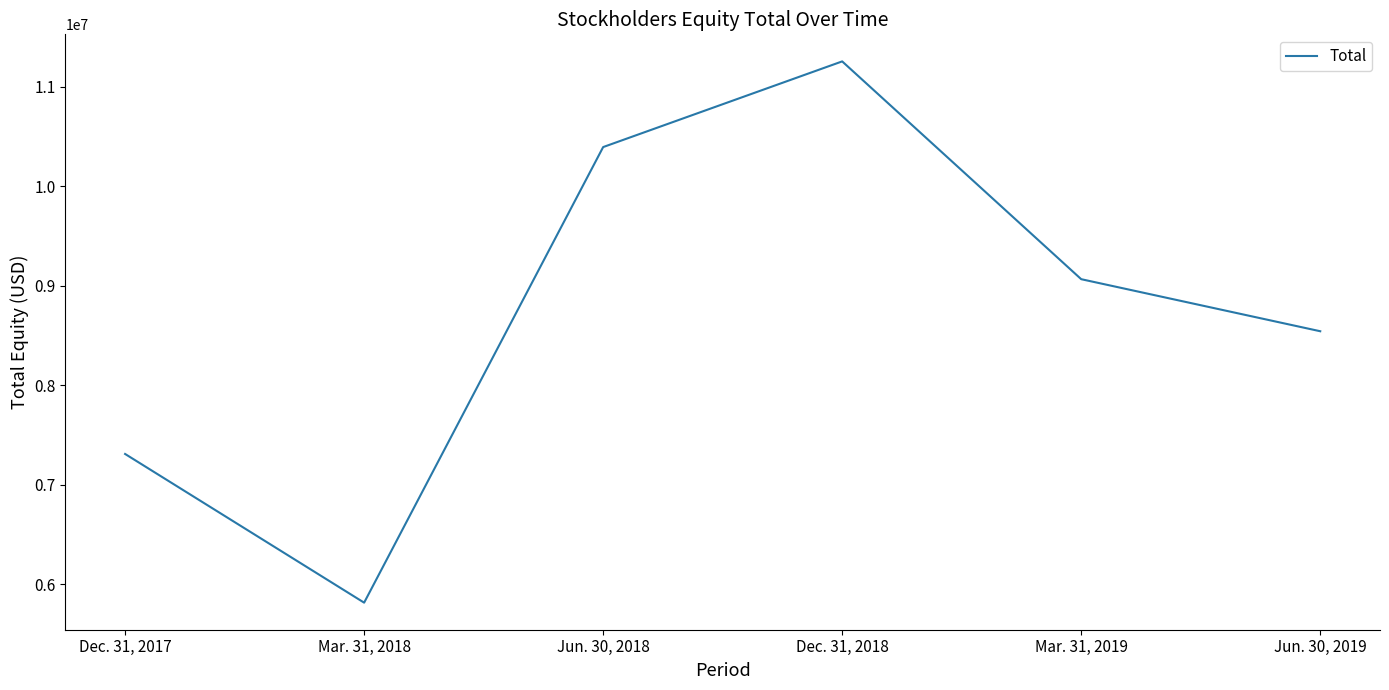

Where is the first local minimum?

Mar. 31, 2018